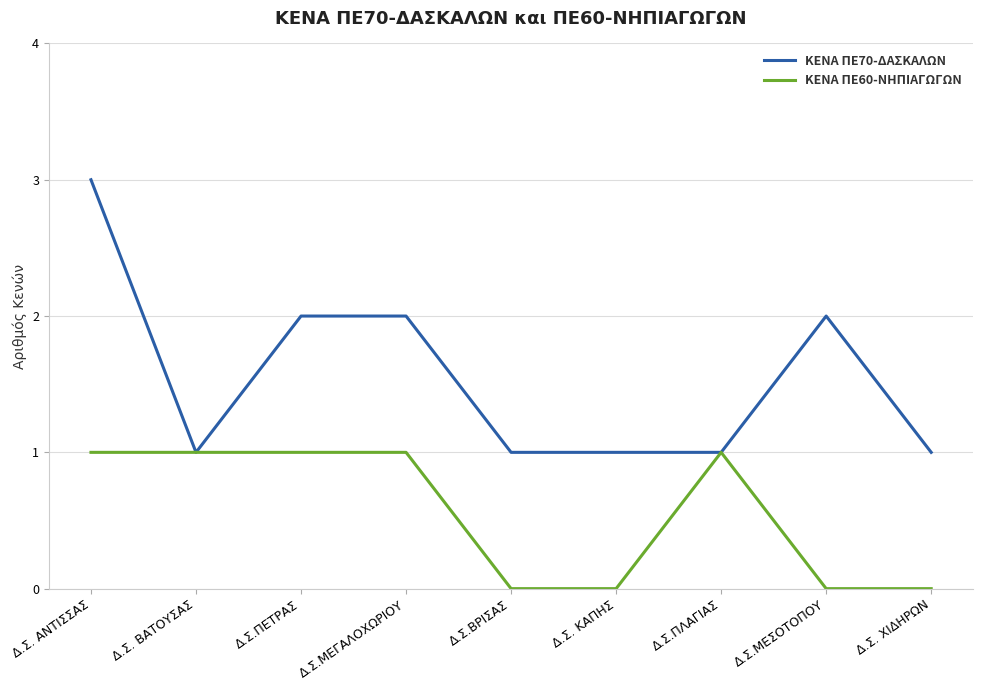

Rank the series by their maximum value, from highest to lowest.

ΚΕΝΑ ΠΕ70-ΔΑΣΚΑΛΩΝ, ΚΕΝΑ ΠΕ60-ΝΗΠΙΑΓΩΓΩΝ